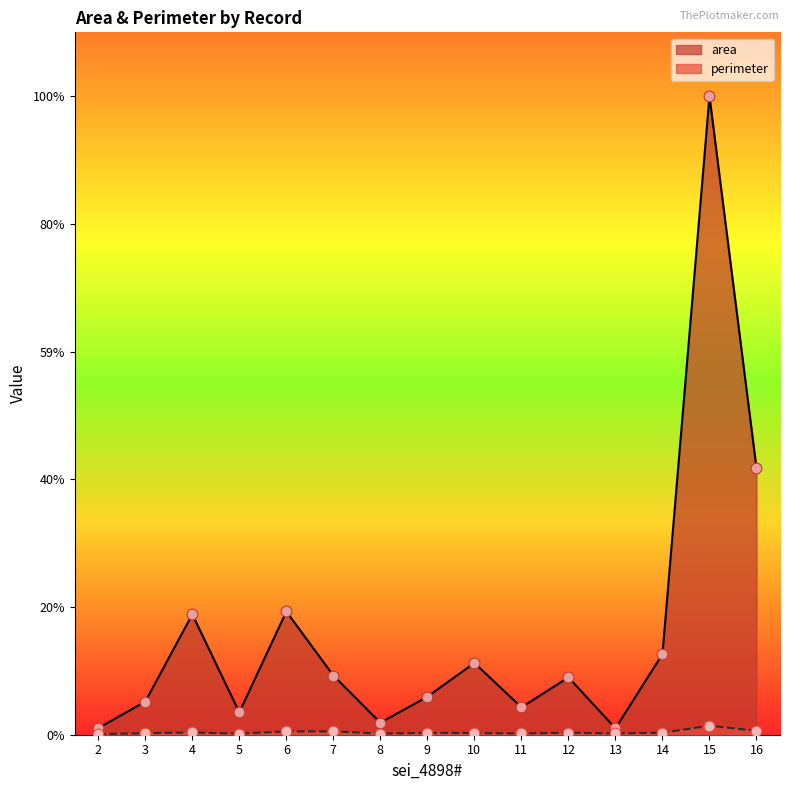

Which series has the largest total across all categories?

area